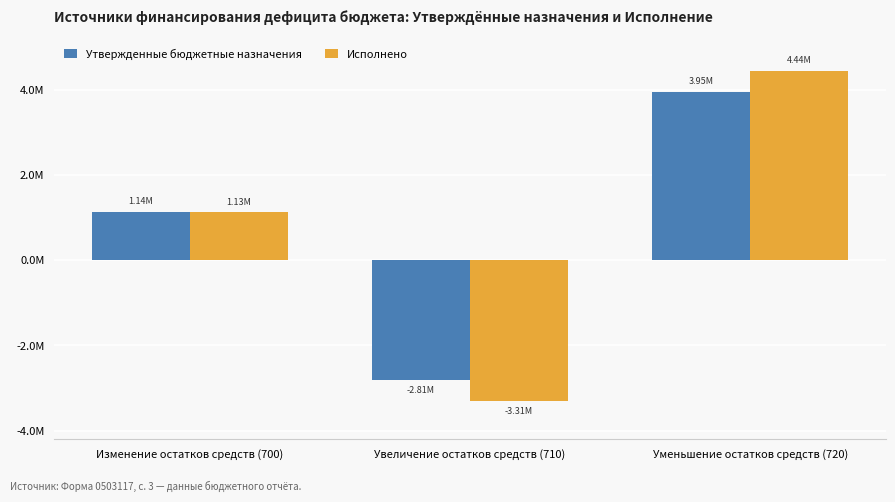

At Уменьшение остатков средств (720), list the series in order from largest to smallest.

Исполнено, Утвержденные бюджетные назначения